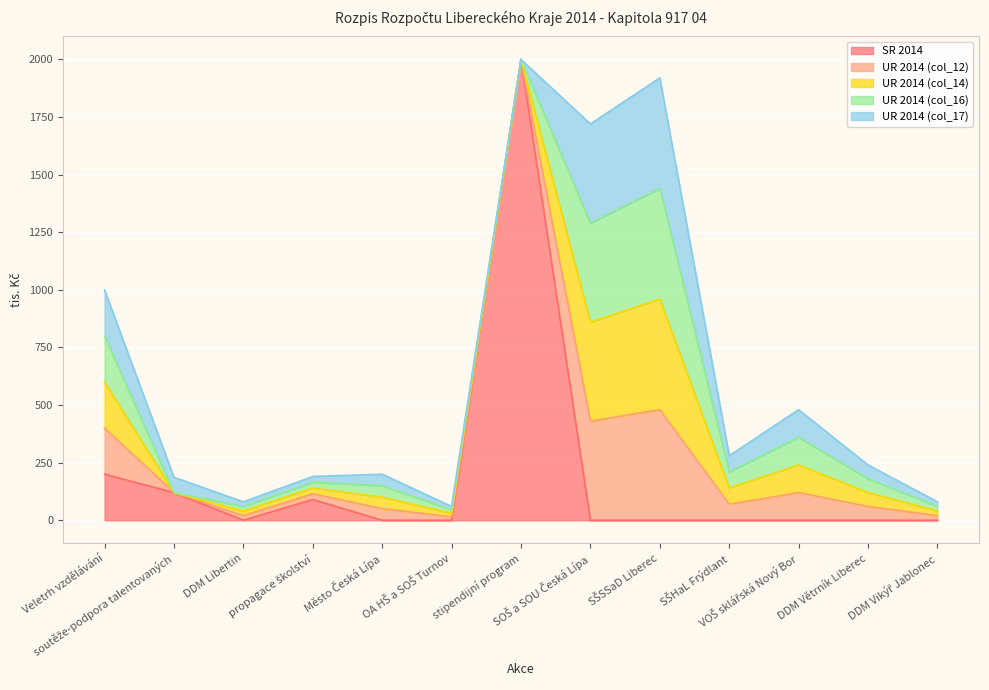

How many interior local peaks does the UR 2014 (col_12) series have?

3